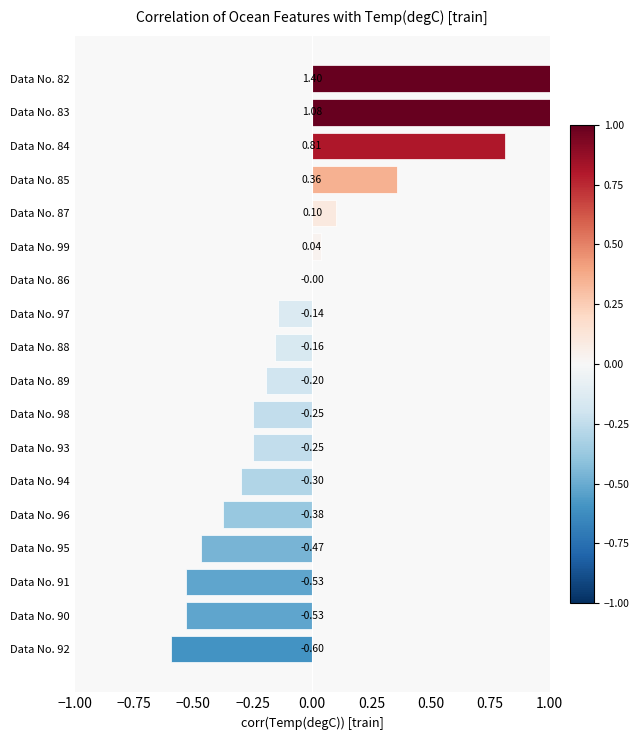

What position from the left is Data No. 86?

7